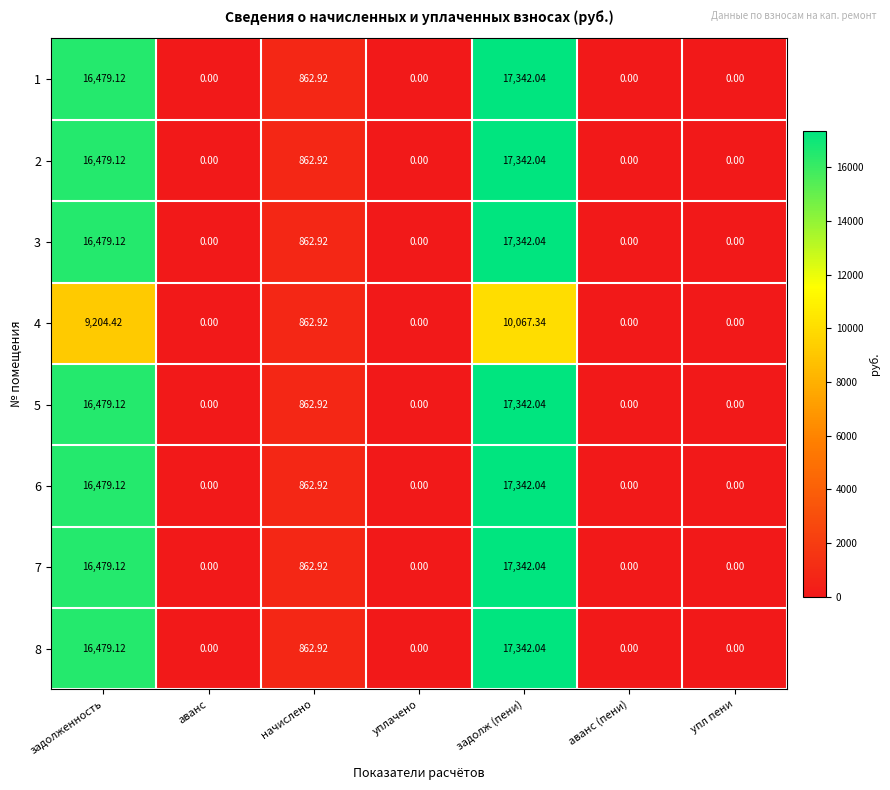

At which category is the sum across all series the highest?

задолж (пени)